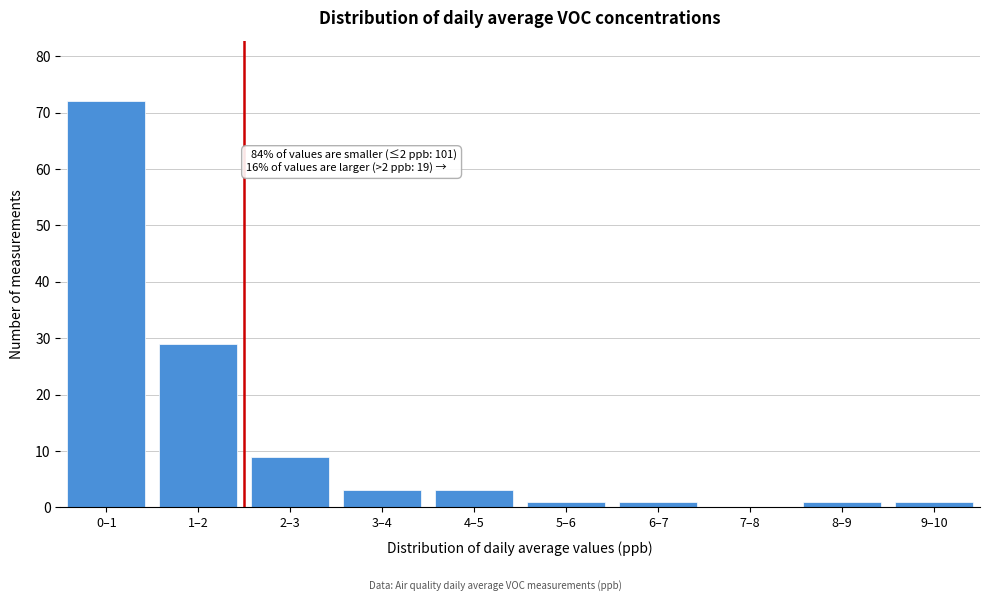

Reading left to right, transcribe all the data shown in this chart.

0–1=72	1–2=29	2–3=9	3–4=3	4–5=3	5–6=1	6–7=1	7–8=0	8–9=1	9–10=1